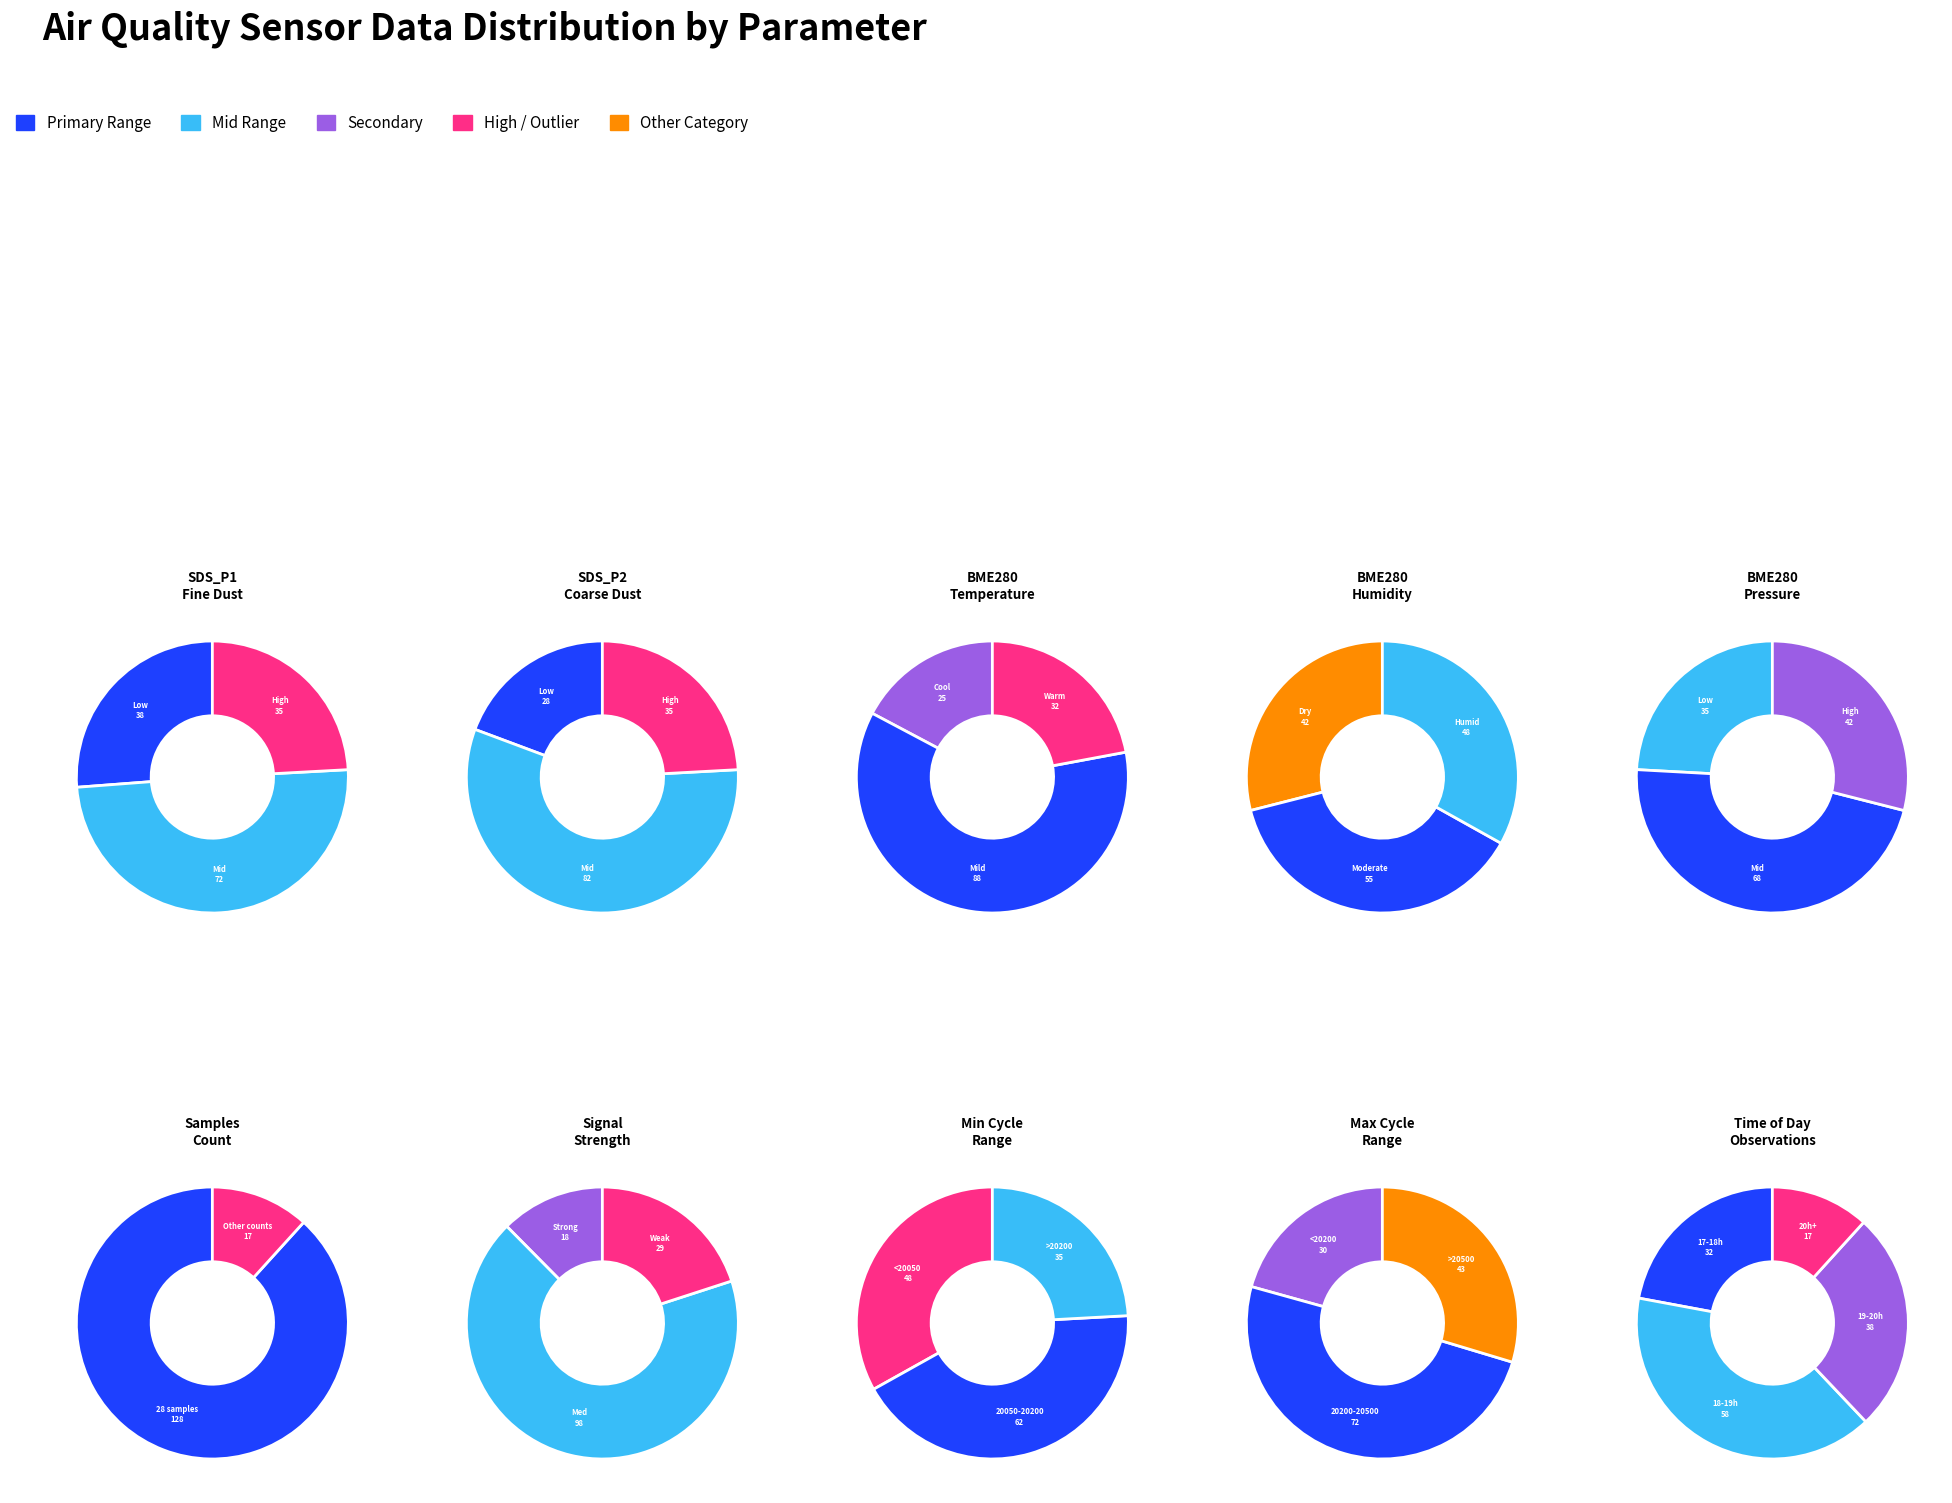

Between SDS_P1 and BME280_humidity, which is larger?

BME280_humidity